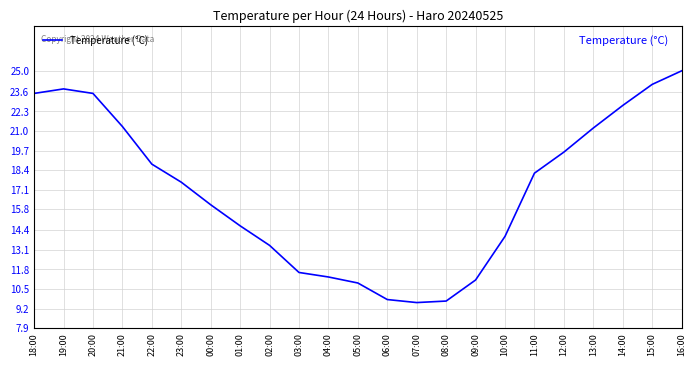

What position from the left is 00:00?

7